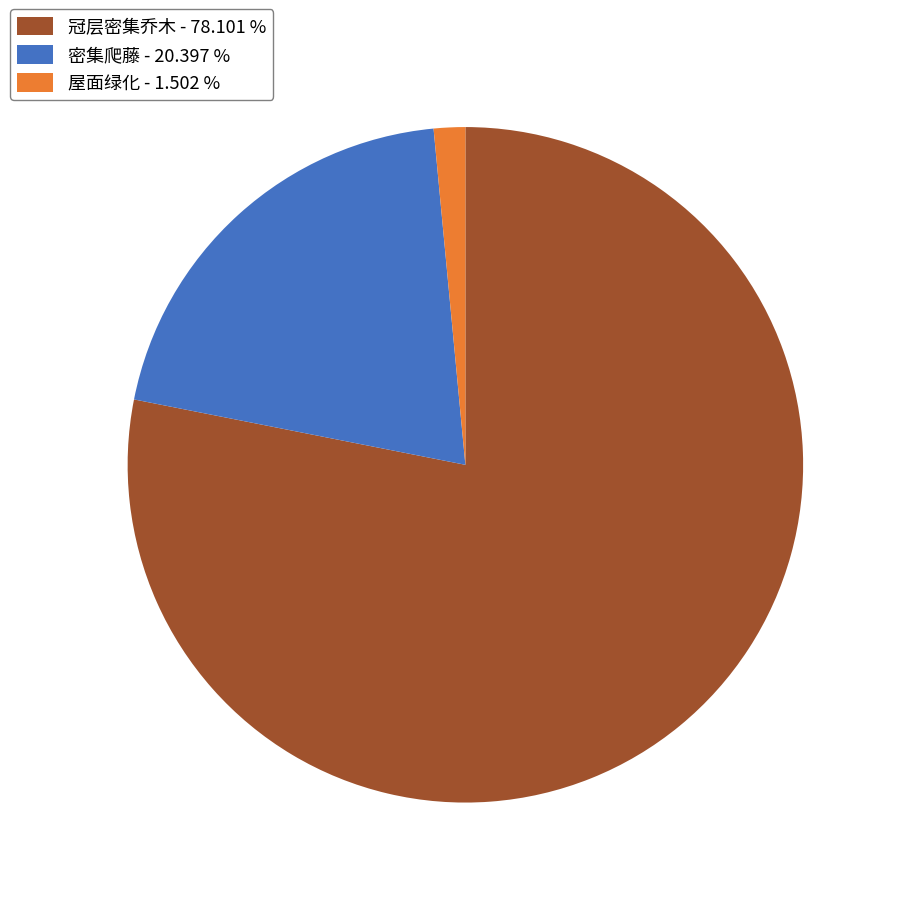

True or false: 冠层密集乔木 accounts for 71% of the total.

False